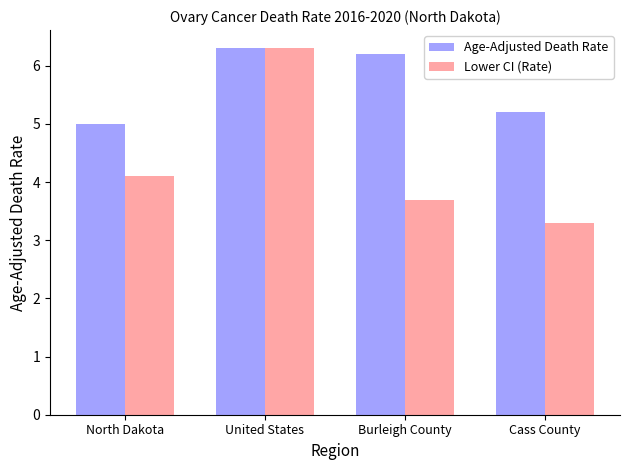

Does the chart contain any negative values?

No